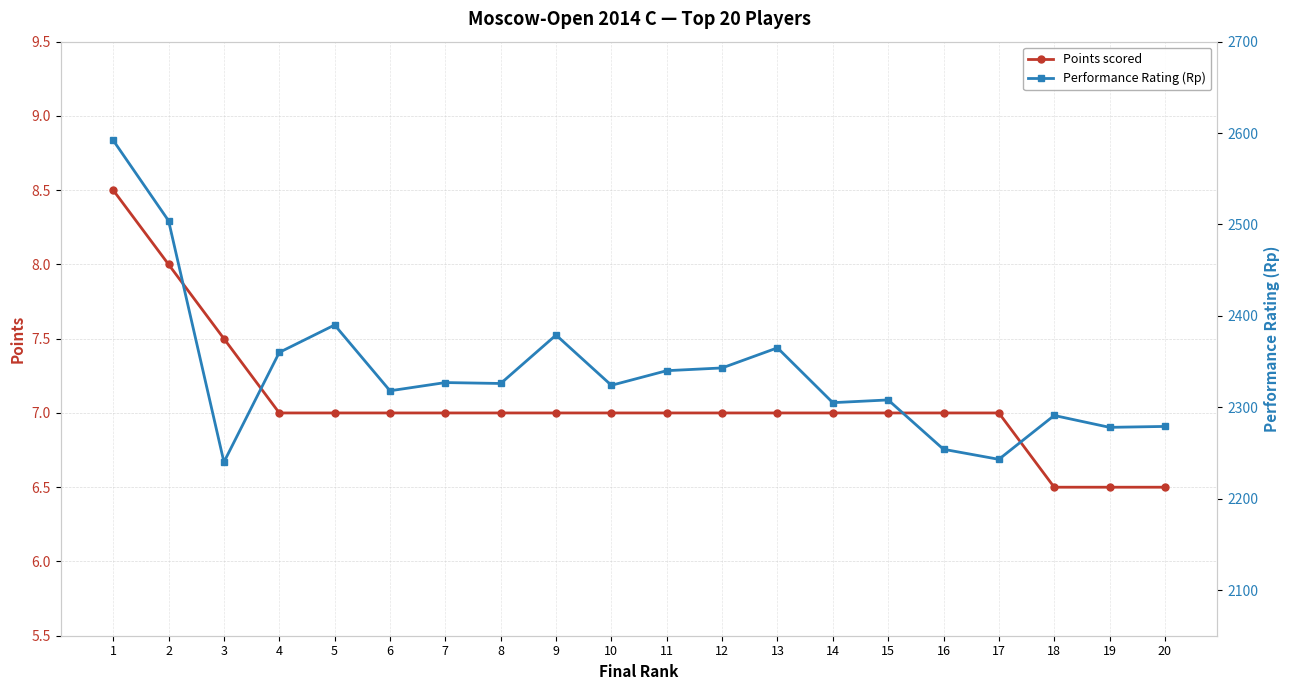

At which label does Points scored reach its peak?

1